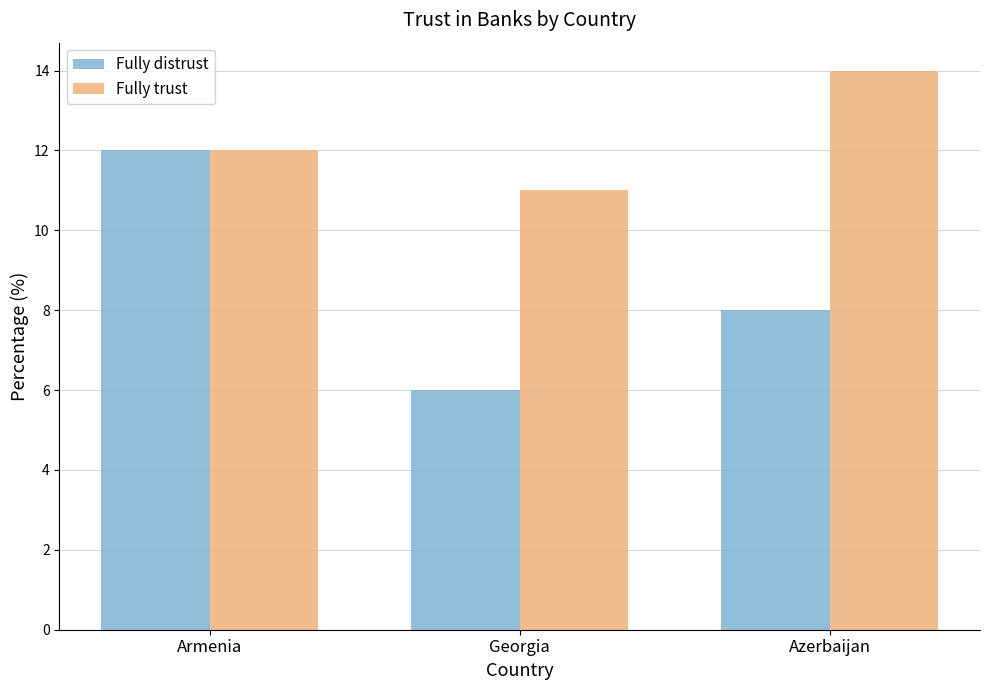

What value does the Fully distrust series have at Georgia?

6